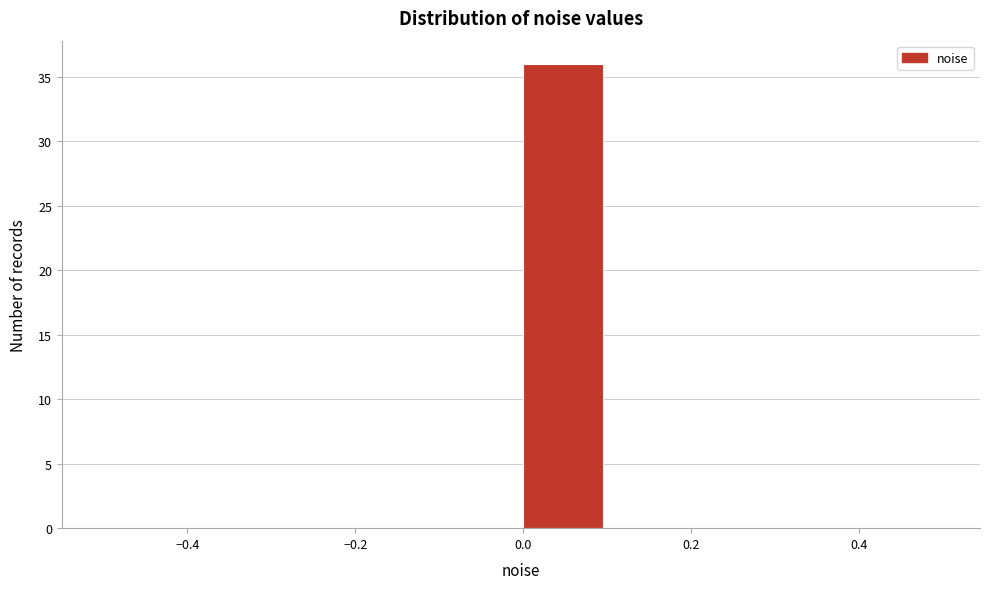

Reading left to right, transcribe this chart: for each bar, give the range it covers on the x-axis and its height. The values are not printed on the chart, so give them approximately, as read against the axis.

-0.5 to -0.4: 0
-0.4 to -0.3: 0
-0.3 to -0.2: 0
-0.2 to -0.1: 0
-0.1 to 0.0: 0
0.0 to 0.1: 36
0.1 to 0.2: 0
0.2 to 0.3: 0
0.3 to 0.4: 0
0.4 to 0.5: 0